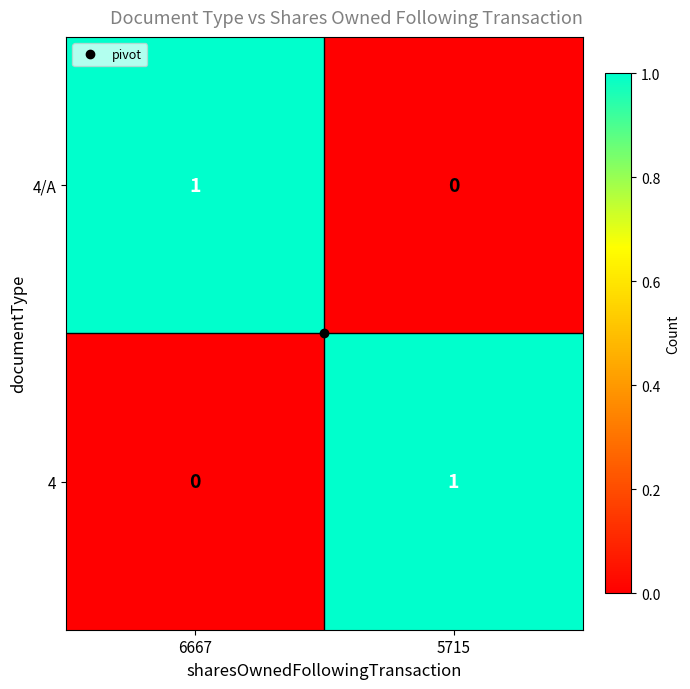

At which label is 4 closest to 0?

6667